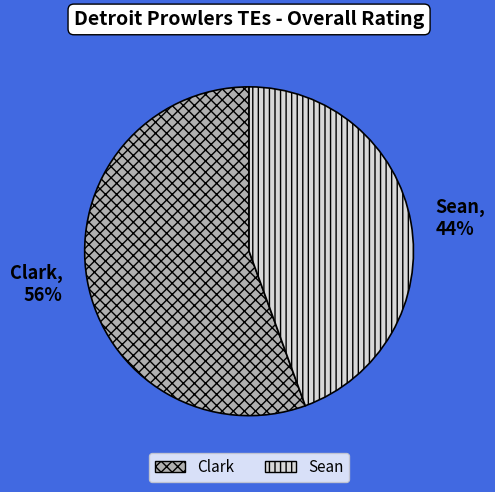

To the nearest percent, what is the average slice percentage?

50%